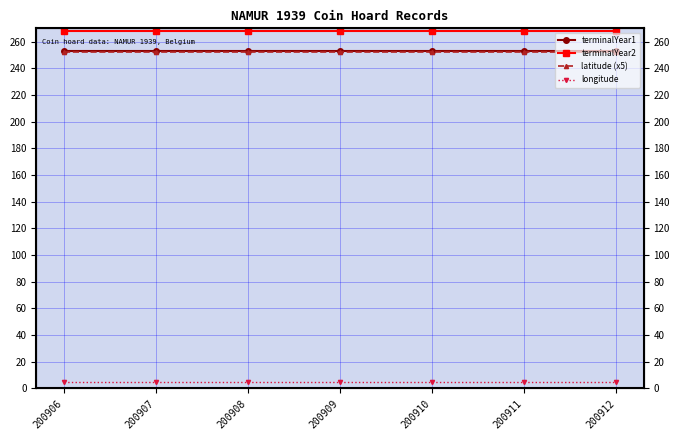

Rank the categories by terminalYear2 value from lowest to highest.

200906, 200907, 200908, 200909, 200910, 200911, 200912